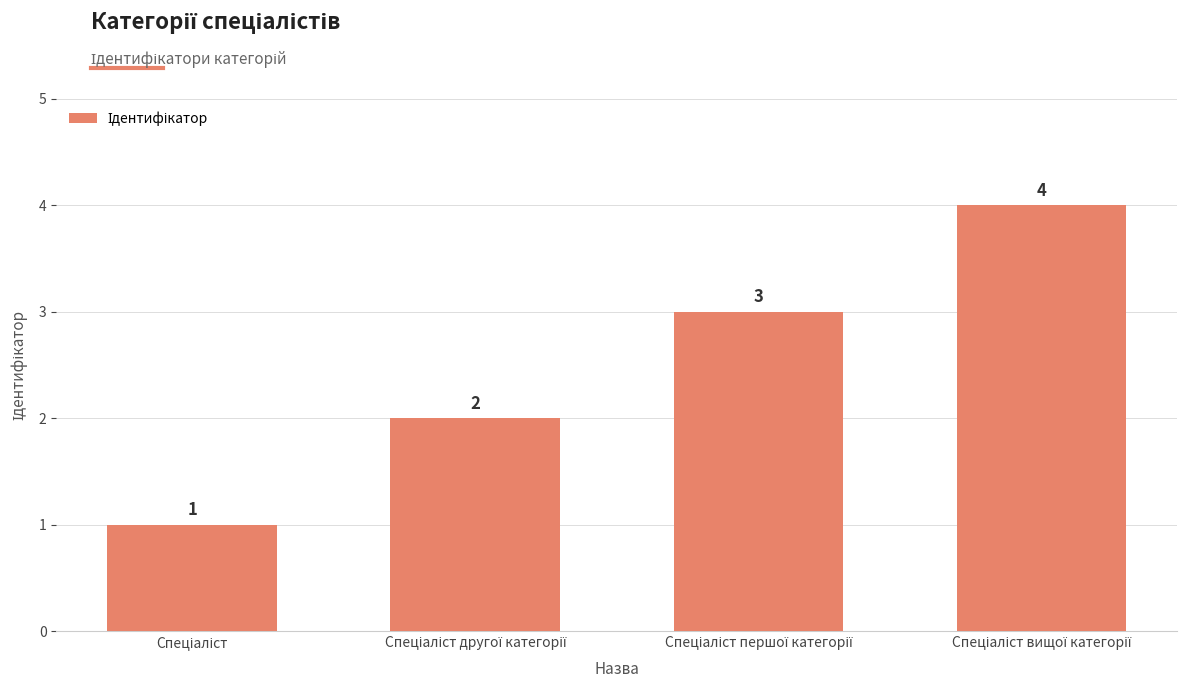

What is the value of the 1st bar from the left?

1